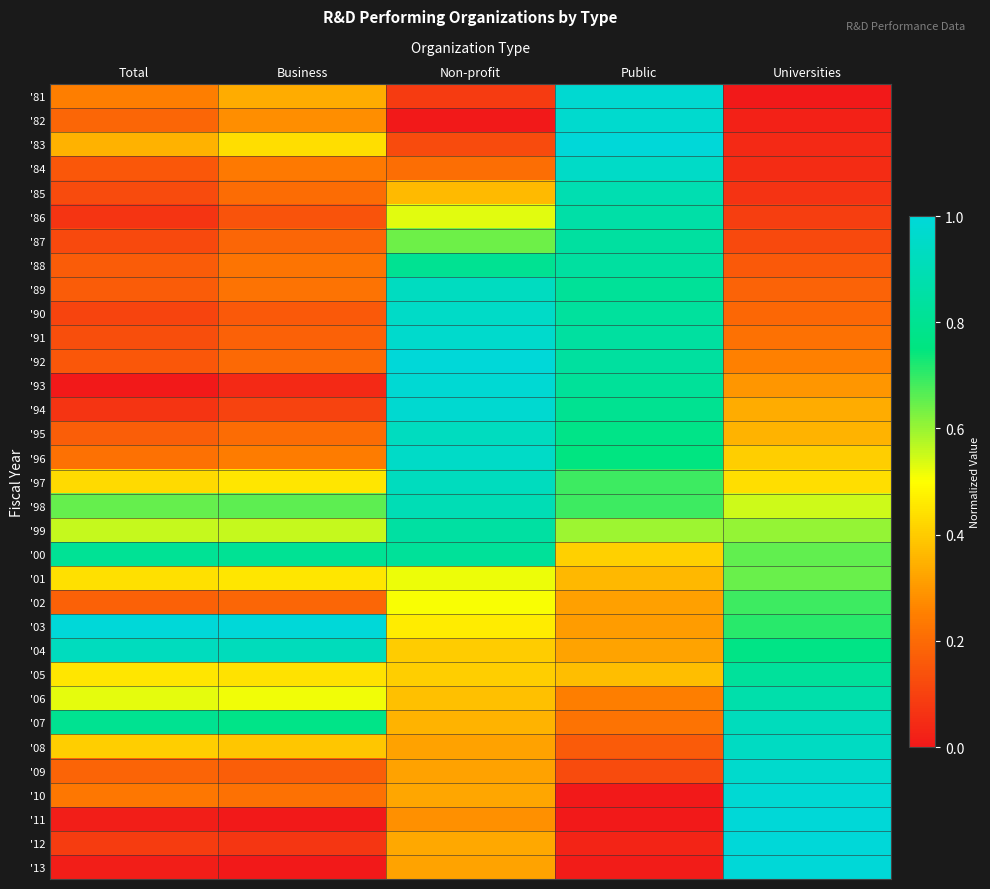

What is the total value across all series at Business?

11.0